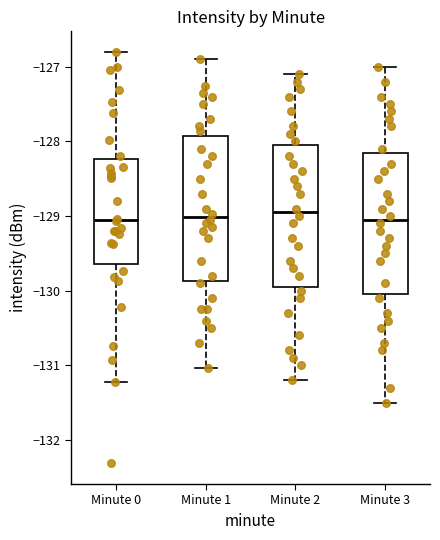

Where does the upper whisker of the box for Minute 2 end on the y-axis? The values are not printed on the chart, so give them approximately, as read against the axis.

-127.1